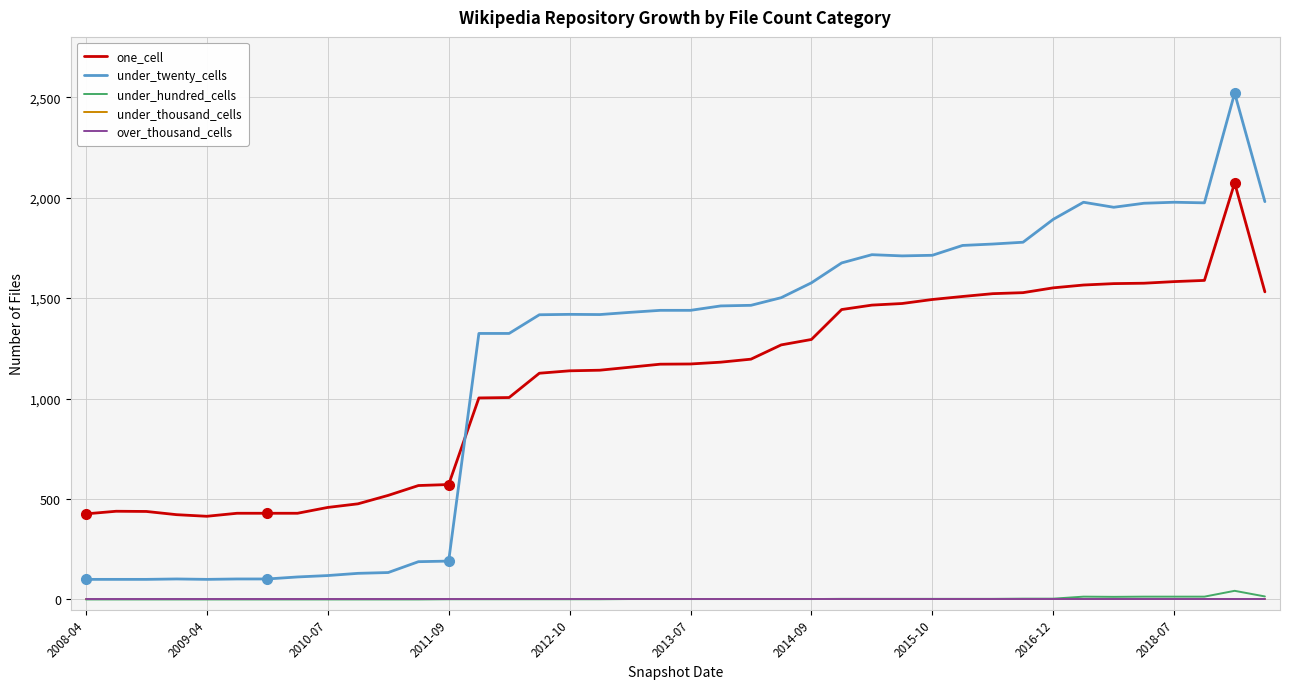

Where is over_thousand_cells nearest to the value 0?

2008-04